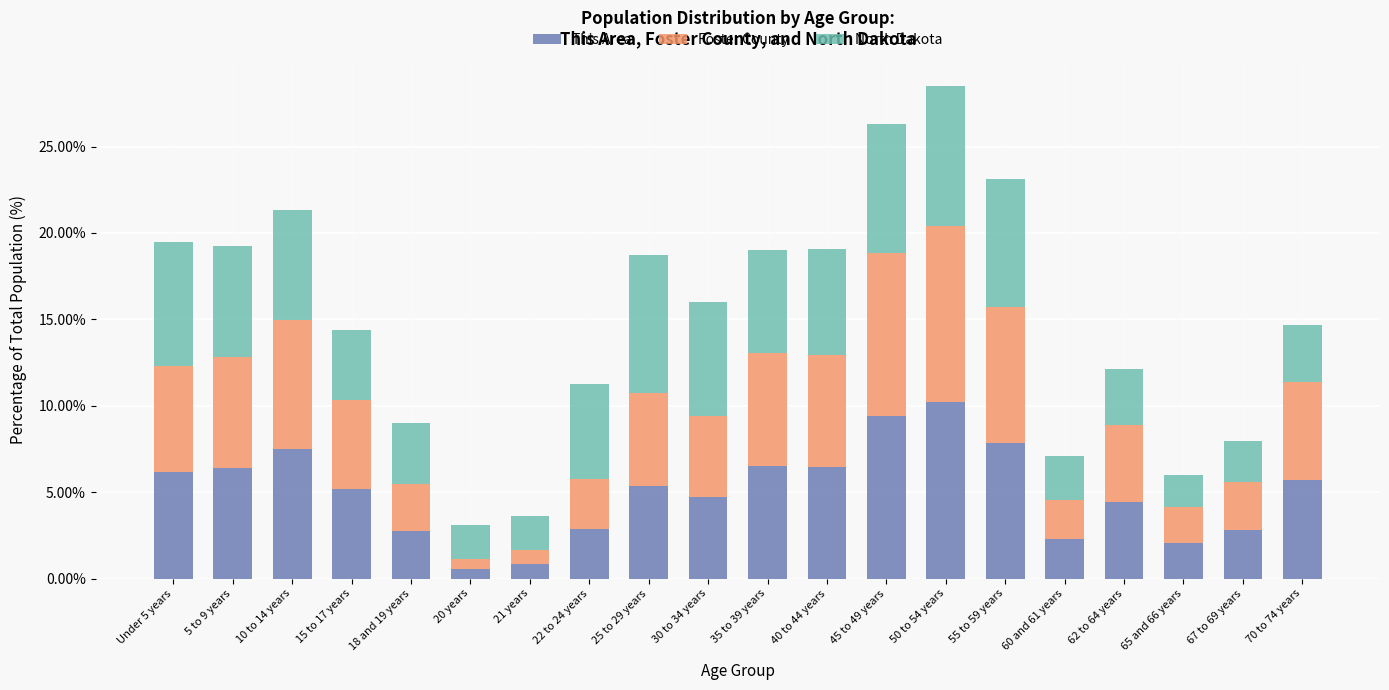

What is the total value across all series at 22 to 24 years?

11.3